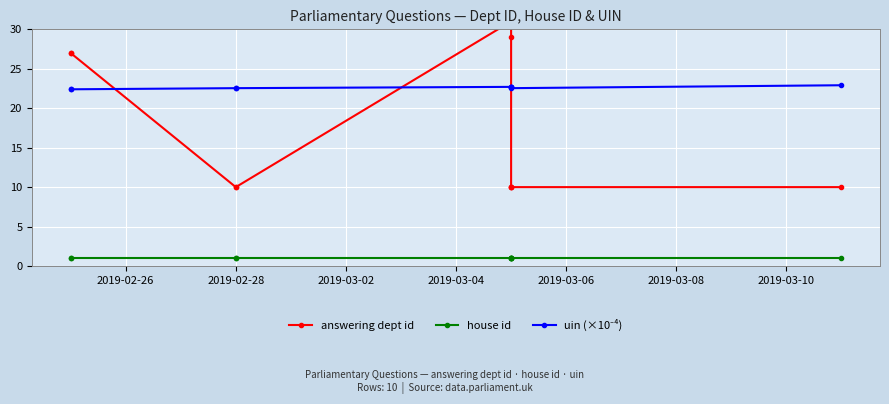

True or false: house id and uin (×10⁻⁴) intersect in this chart.

False